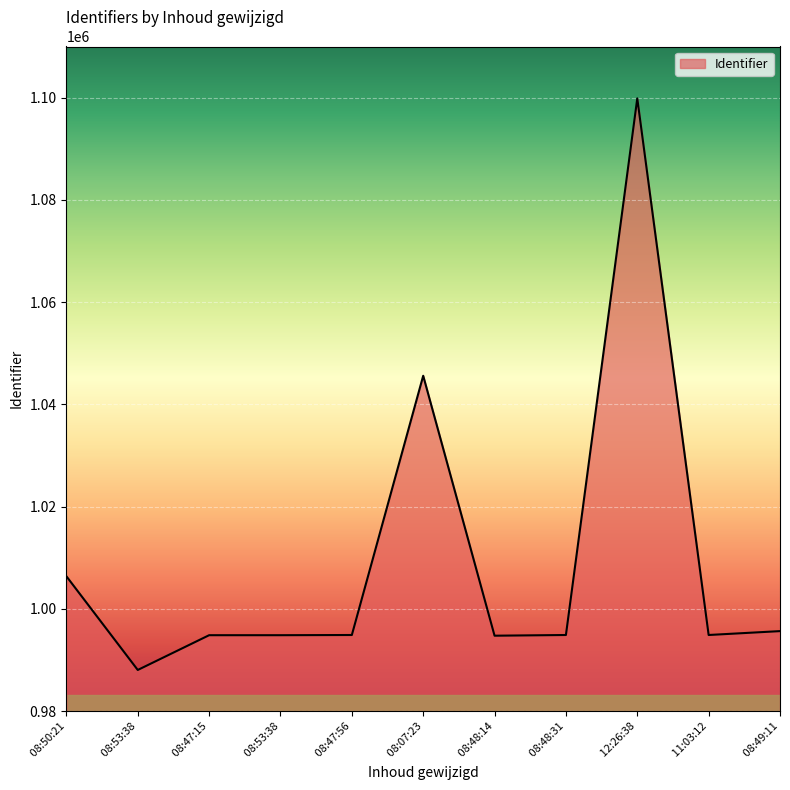

What is the difference between the maximum and minimum values?

111784